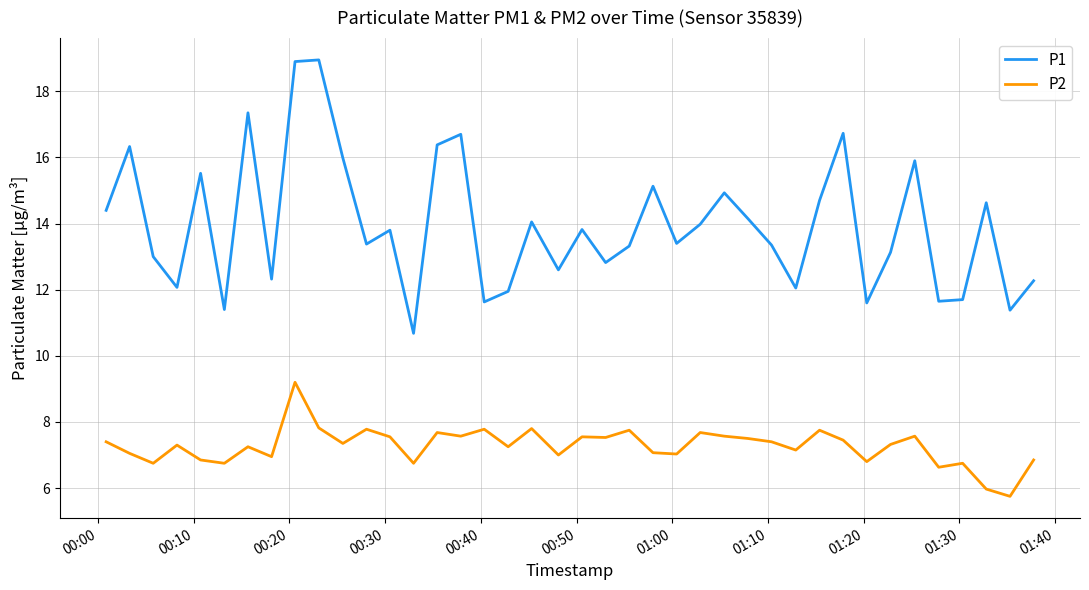

What is the lowest value of the P1 series?

10.7